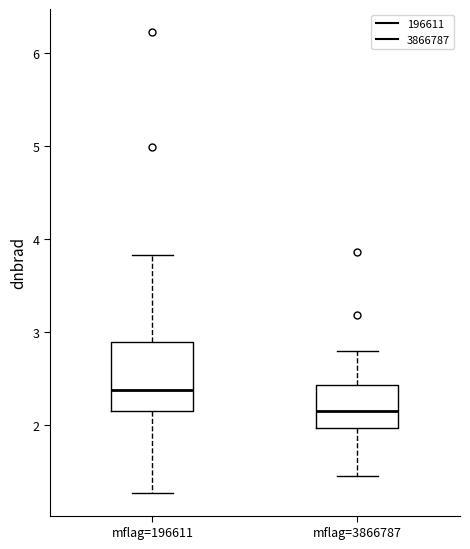

Reading left to right, read every box against the y-axis: the position of its median line, the range the box covers, and the ends of its whiskers. The values are not printed on the chart, so give them approximately, as read against the axis.

mflag=196611: median 2.4, box 2.2 to 2.9, whiskers 1.3 to 3.8
mflag=3866787: median 2.2, box 2.0 to 2.4, whiskers 1.5 to 2.8